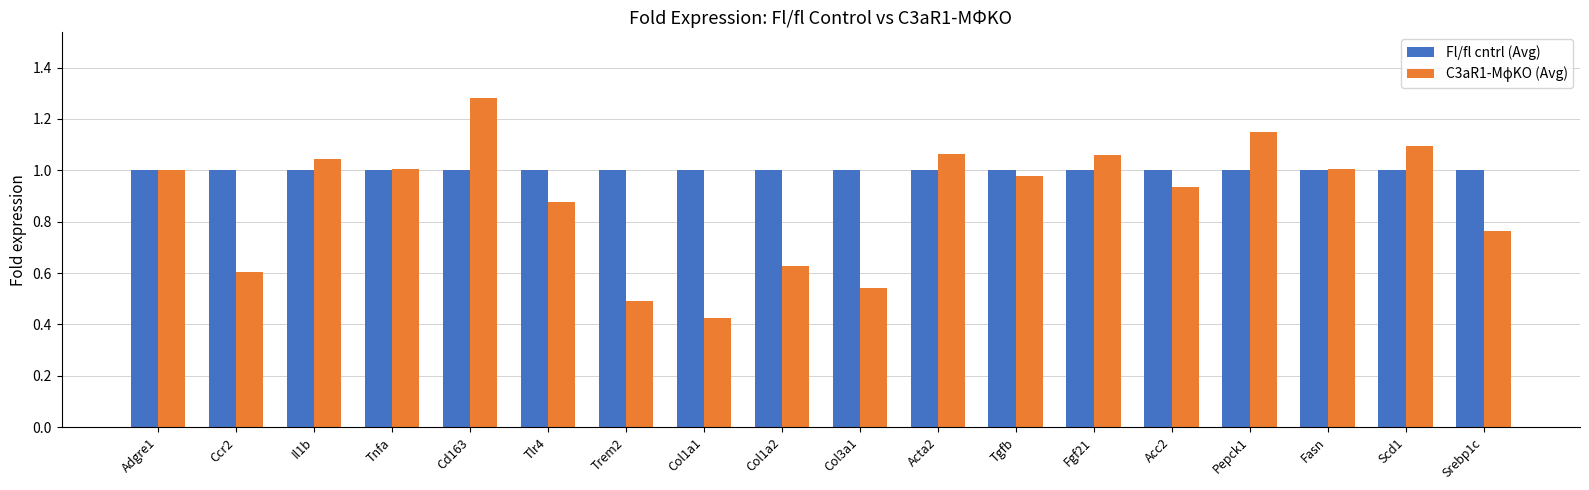

How many series are shown in this chart?

2